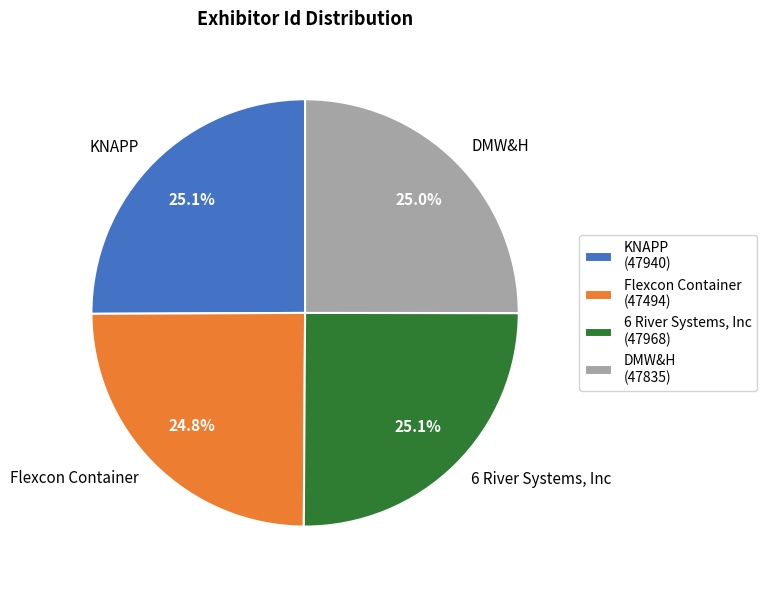

What is the total percentage of KNAPP and DMW&H?

50.1%